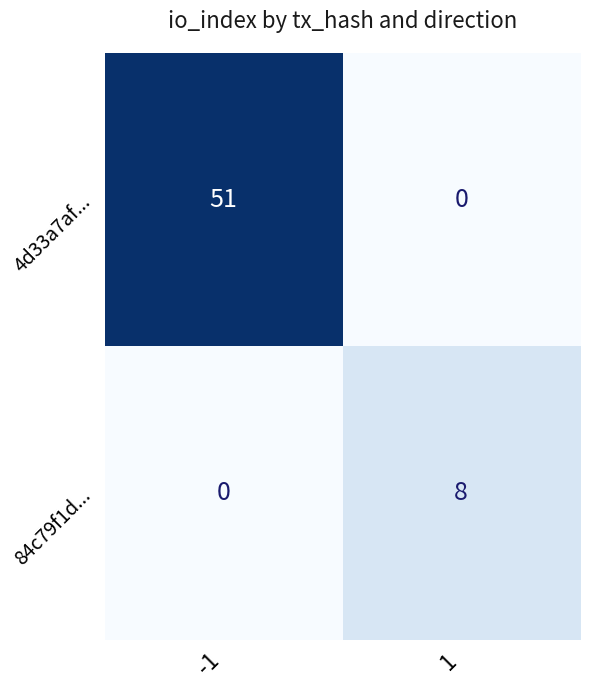

What is the sum of all 84c79f1d... values?

8